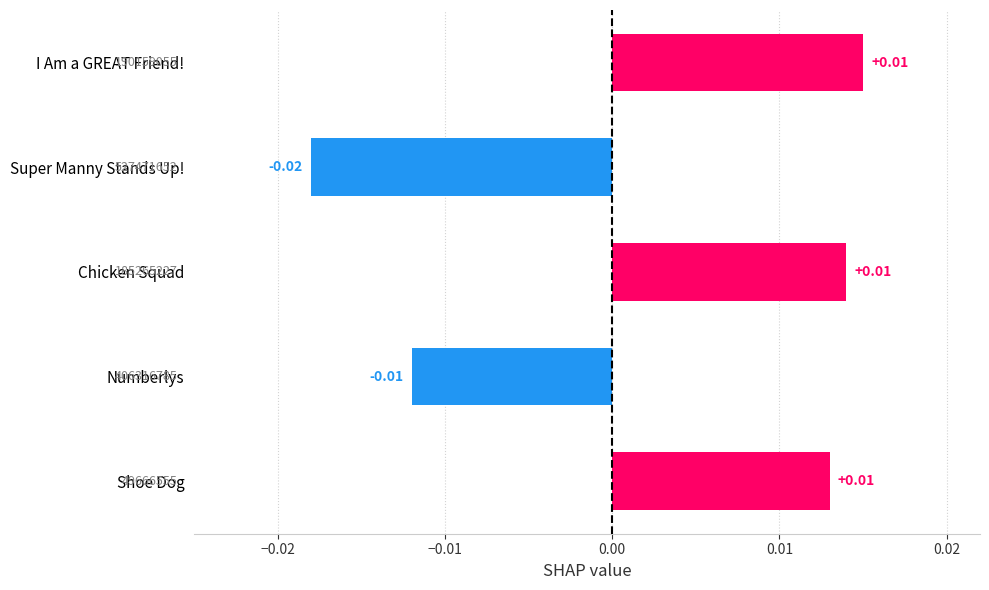

Between I Am a GREAT Friend! and Super Manny Stands Up!, which is larger?

I Am a GREAT Friend!